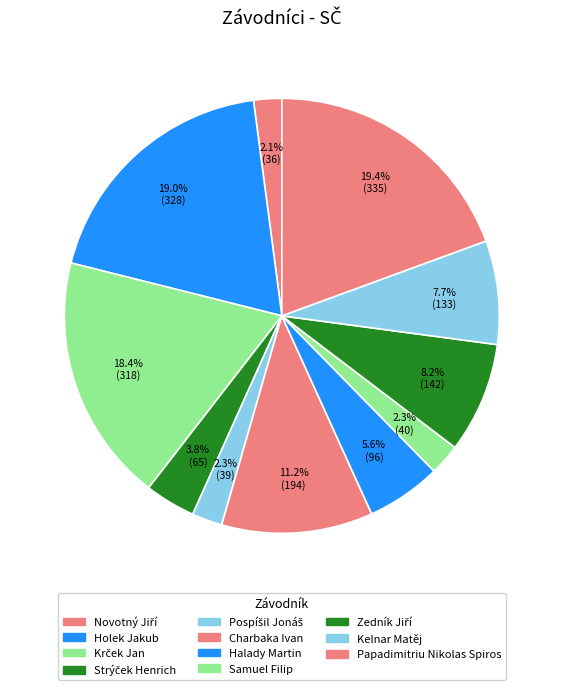

How many slices are in this pie chart?

11